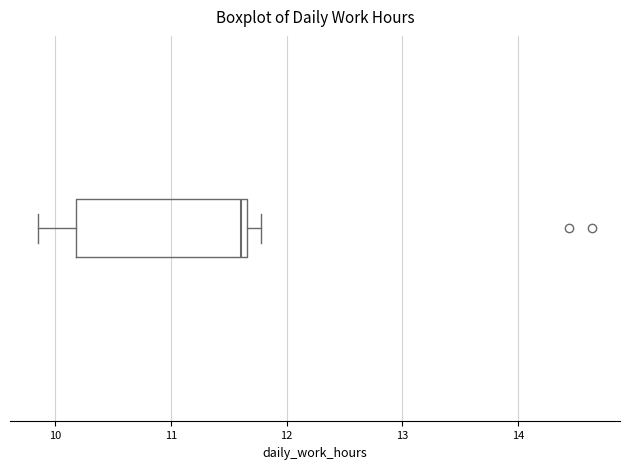

Where is the left edge of the box on the x-axis? The values are not printed on the chart, so give them approximately, as read against the axis.

10.2